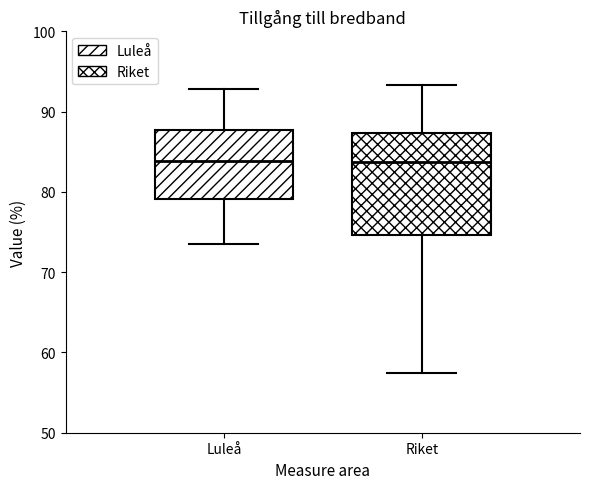

Where does the lower whisker of the box for Riket end on the y-axis? The values are not printed on the chart, so give them approximately, as read against the axis.

57